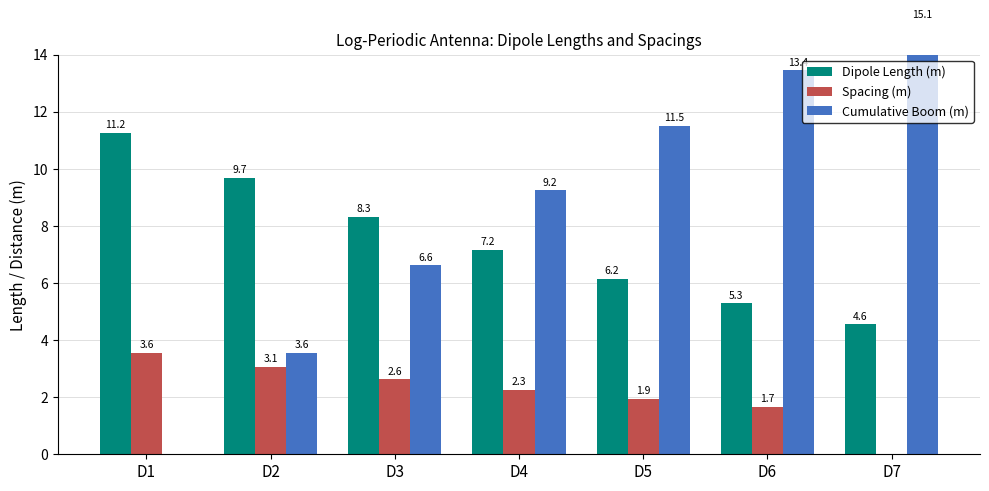

What is the average value of the Dipole Length (m) series?

7.5